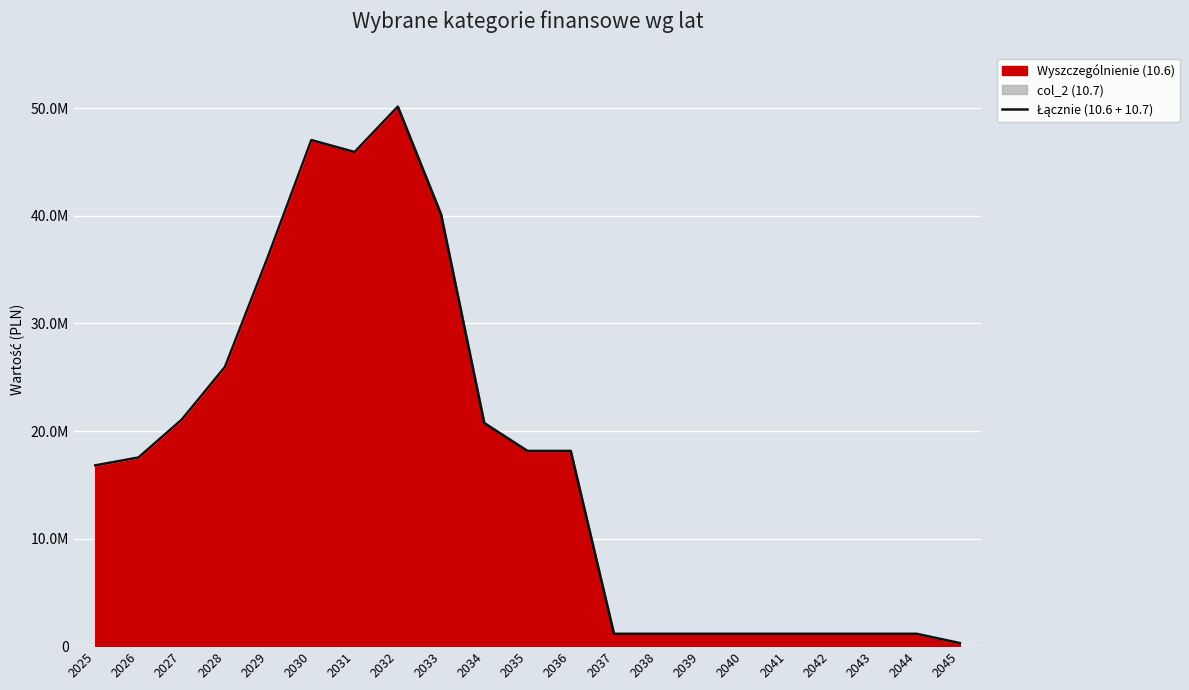

What is the change in value from 2027 to 2042?

-19904000.0